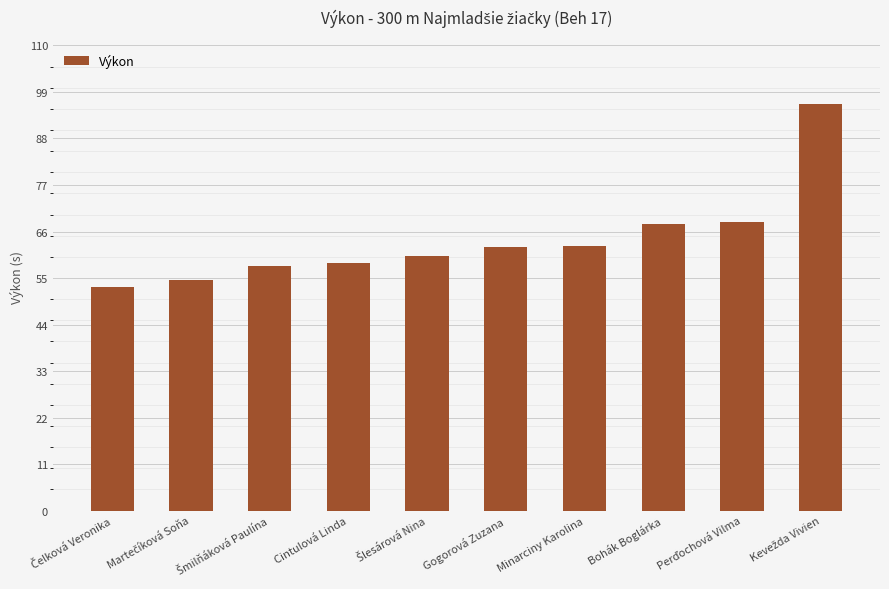

What is the ratio of the value at Minarciny Karolina to the value at Cintulová Linda?

1.1